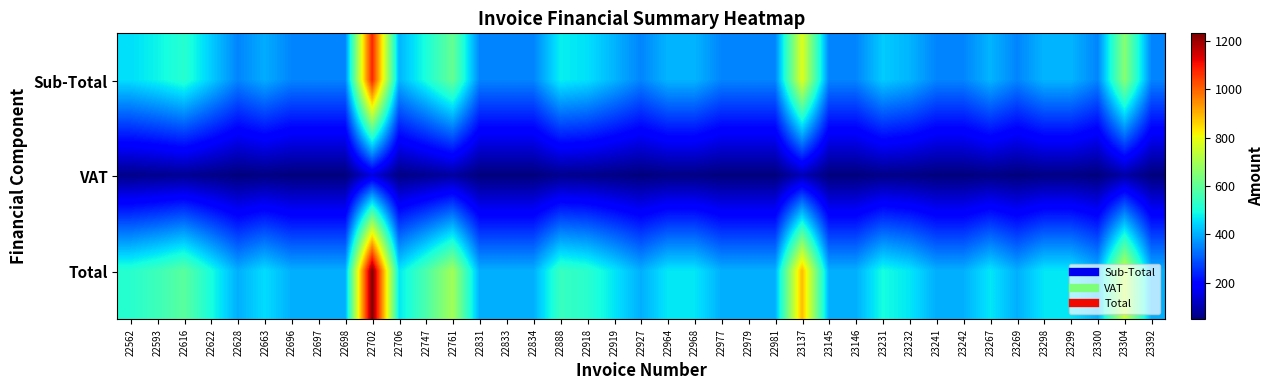

At which category does the chart reach its minimum across all series?

22628